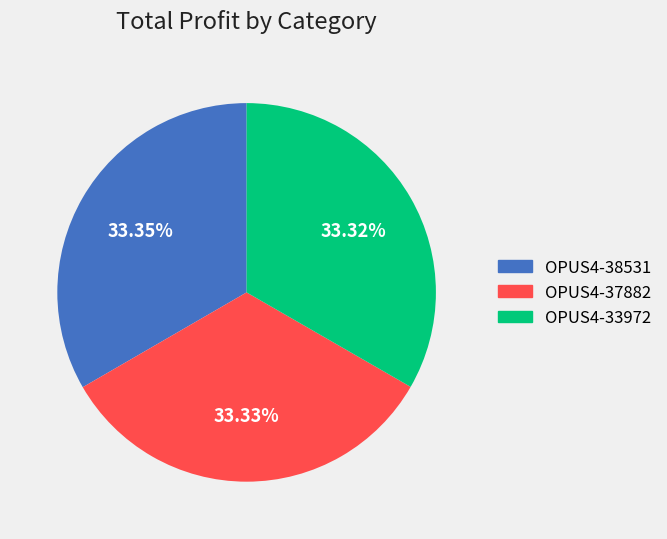

What percentage is the OPUS4-37882 slice, to the nearest percent?

33%